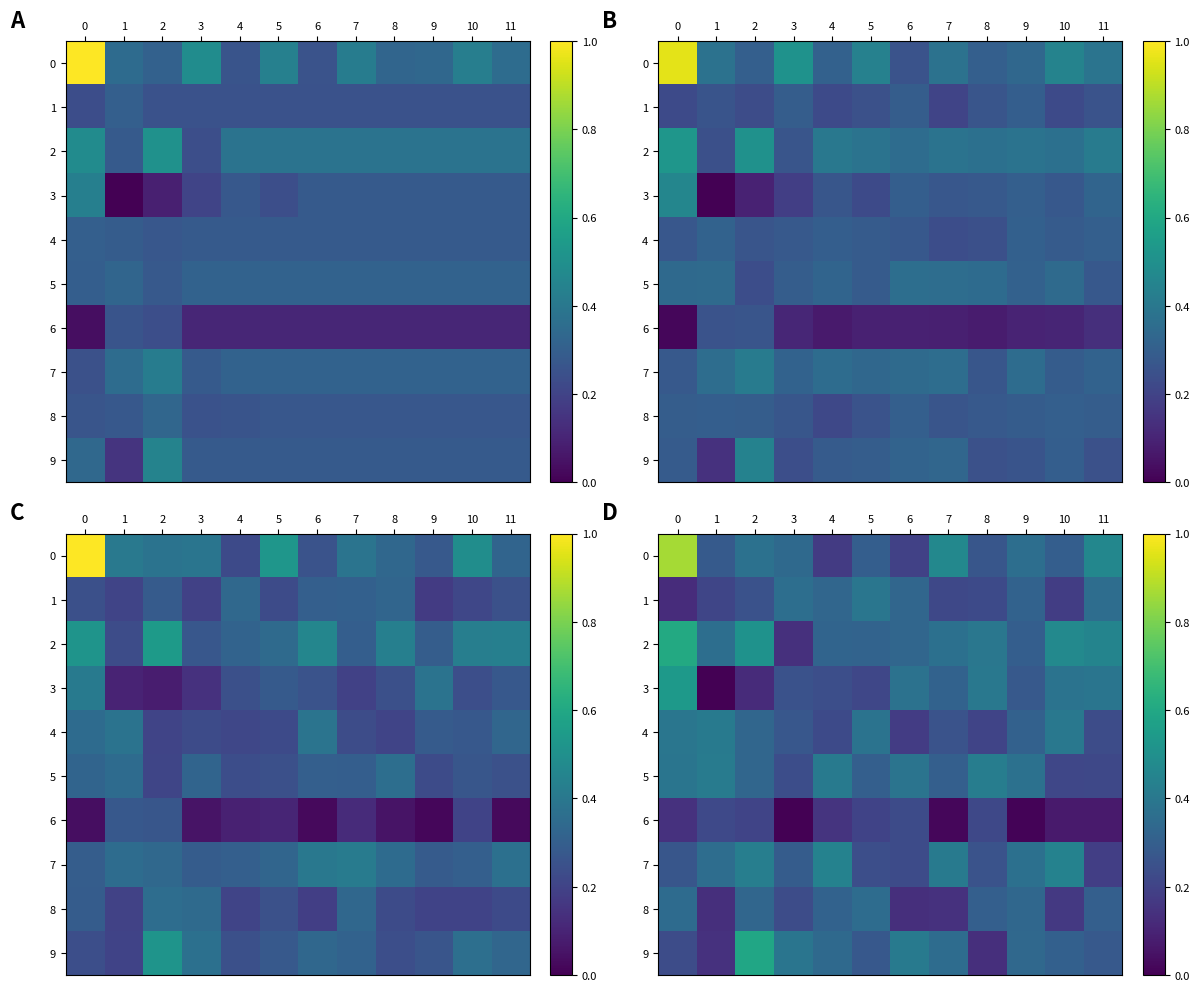

What is the difference between the maximum and minimum values in the row_9 series?

0.5